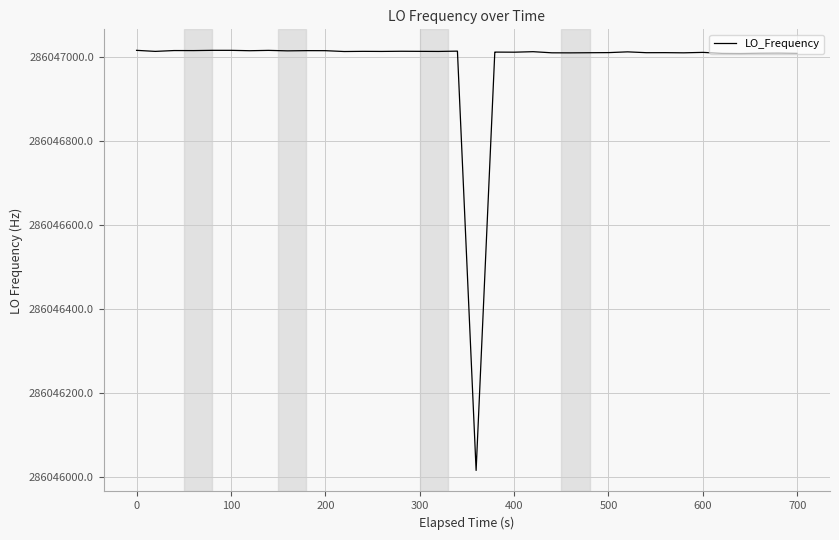

What is the difference between the maximum and second lowest values?

7.6